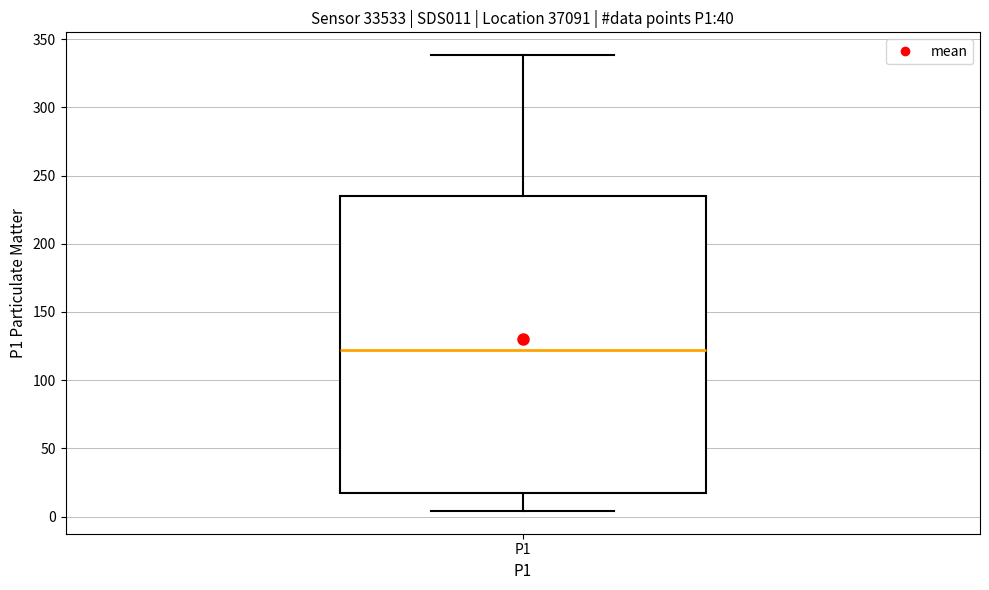

Transcribe this box plot: give where the median line is, the range the box spans, and where the two whiskers end, as read against the y-axis. The values are not printed on the chart, so give them approximately, as read against the axis.

median 120, box 15 to 235, whiskers 5 to 340